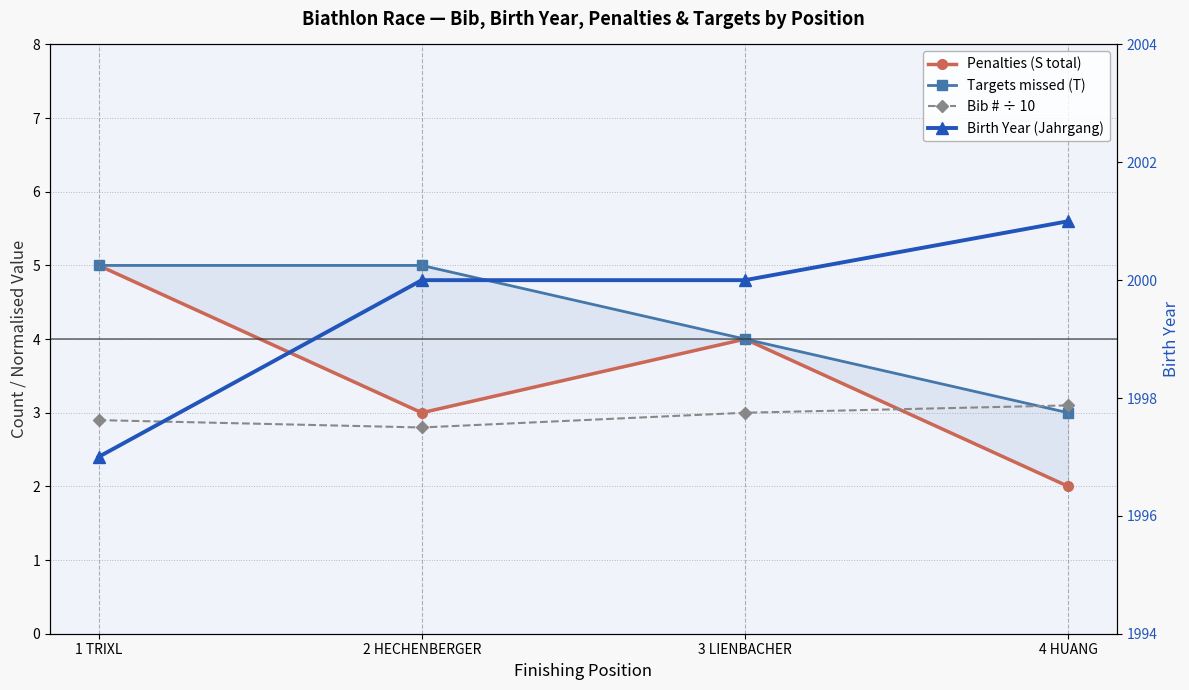

Where is the first local minimum for Bib # ÷ 10?

2 HECHENBERGER